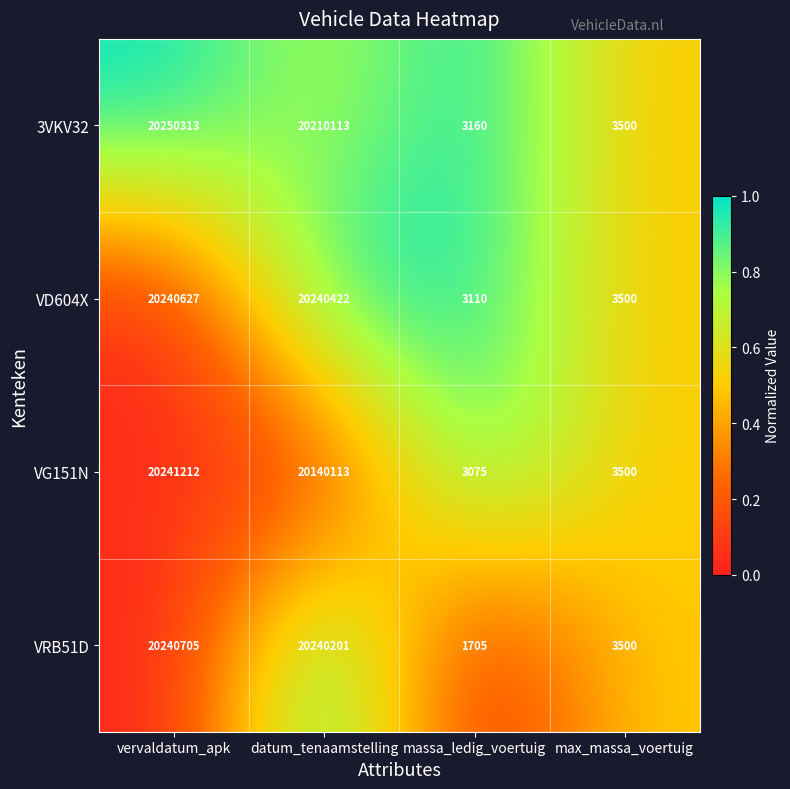

The value of VD604X at massa_ledig_voertuig is 1175. True or false?

False